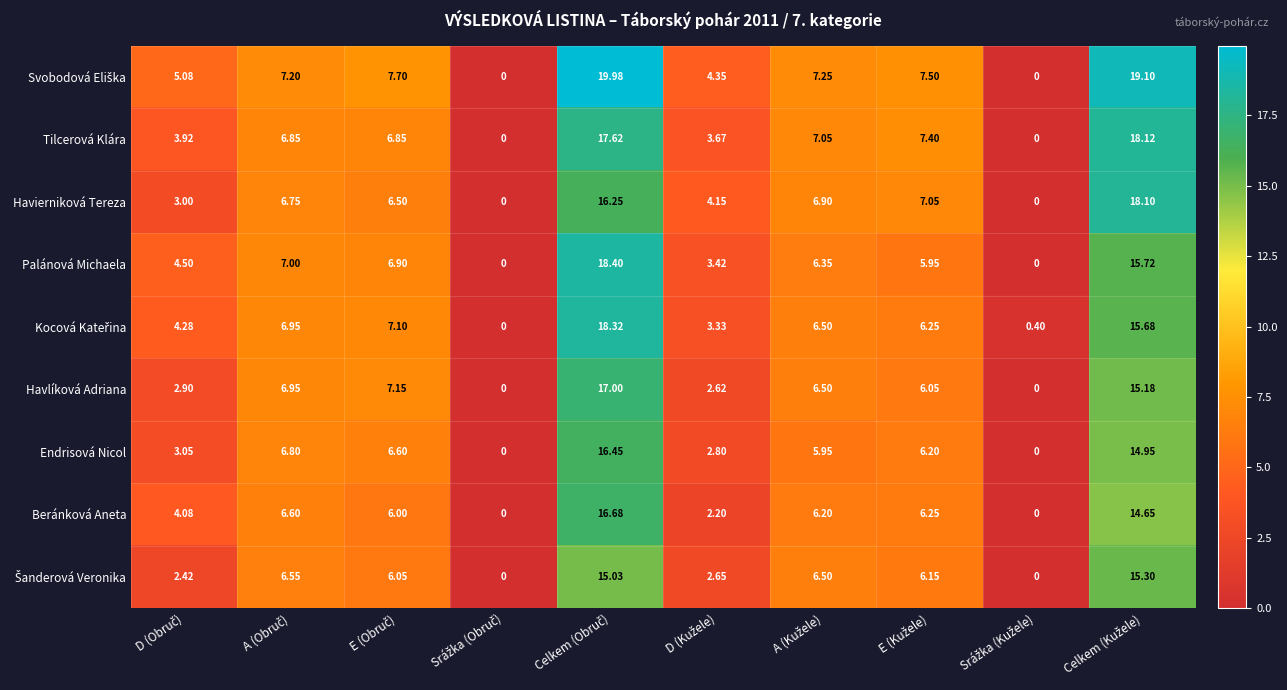

How many positive values does the Tilcerová Klára series have?

8